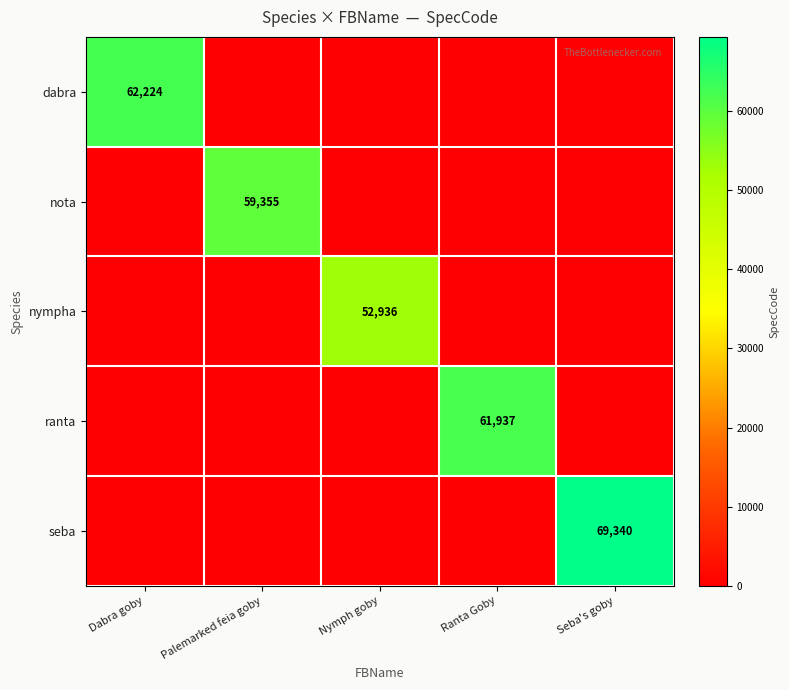

The value of ranta at Ranta Goby is 107030. True or false?

False